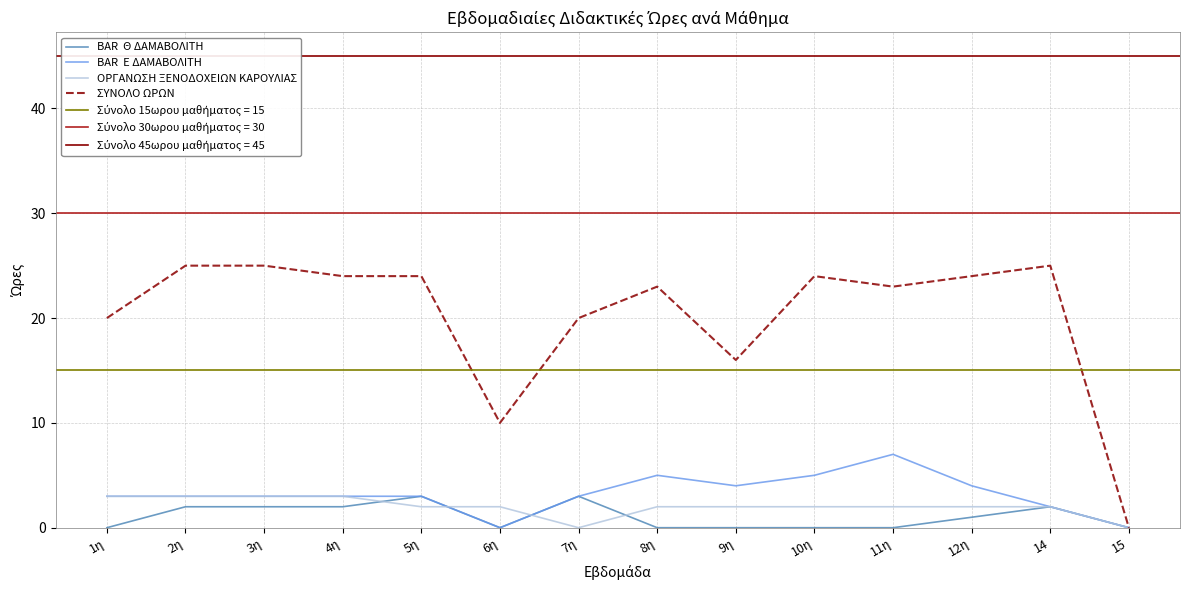

How many intersections are there between BAR  Θ ΔΑΜΑΒΟΛΙΤΗ and ΟΡΓΑΝΩΣΗ ΞΕΝΟΔΟΧΕΙΩΝ ΚΑΡΟΥΛΙΑΣ?

4